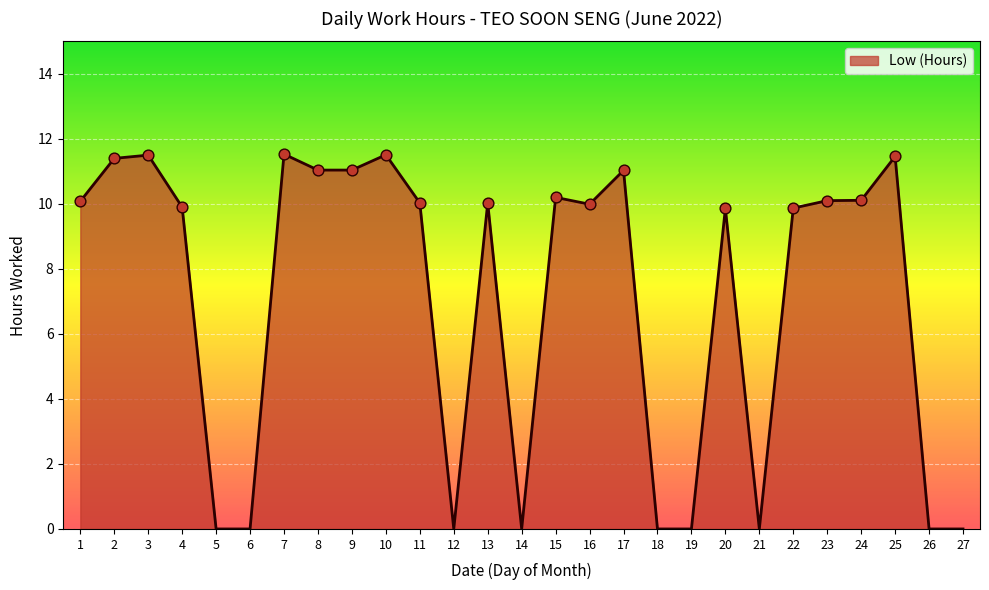

What is the ratio of the value at 25 to the value at 10?

1.0